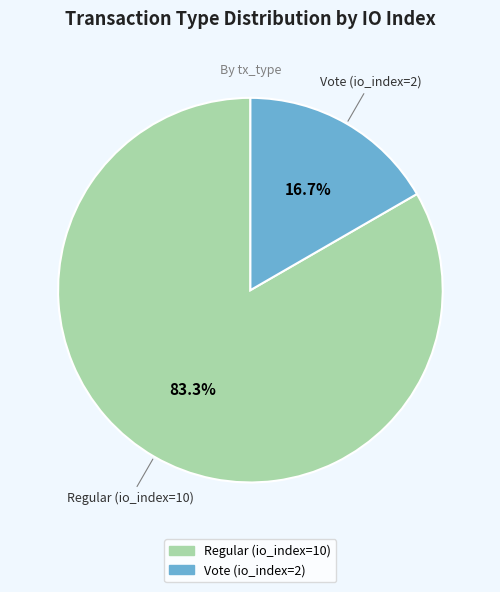

Which has a higher value, Vote (io_index=2) or Regular (io_index=10)?

Regular (io_index=10)